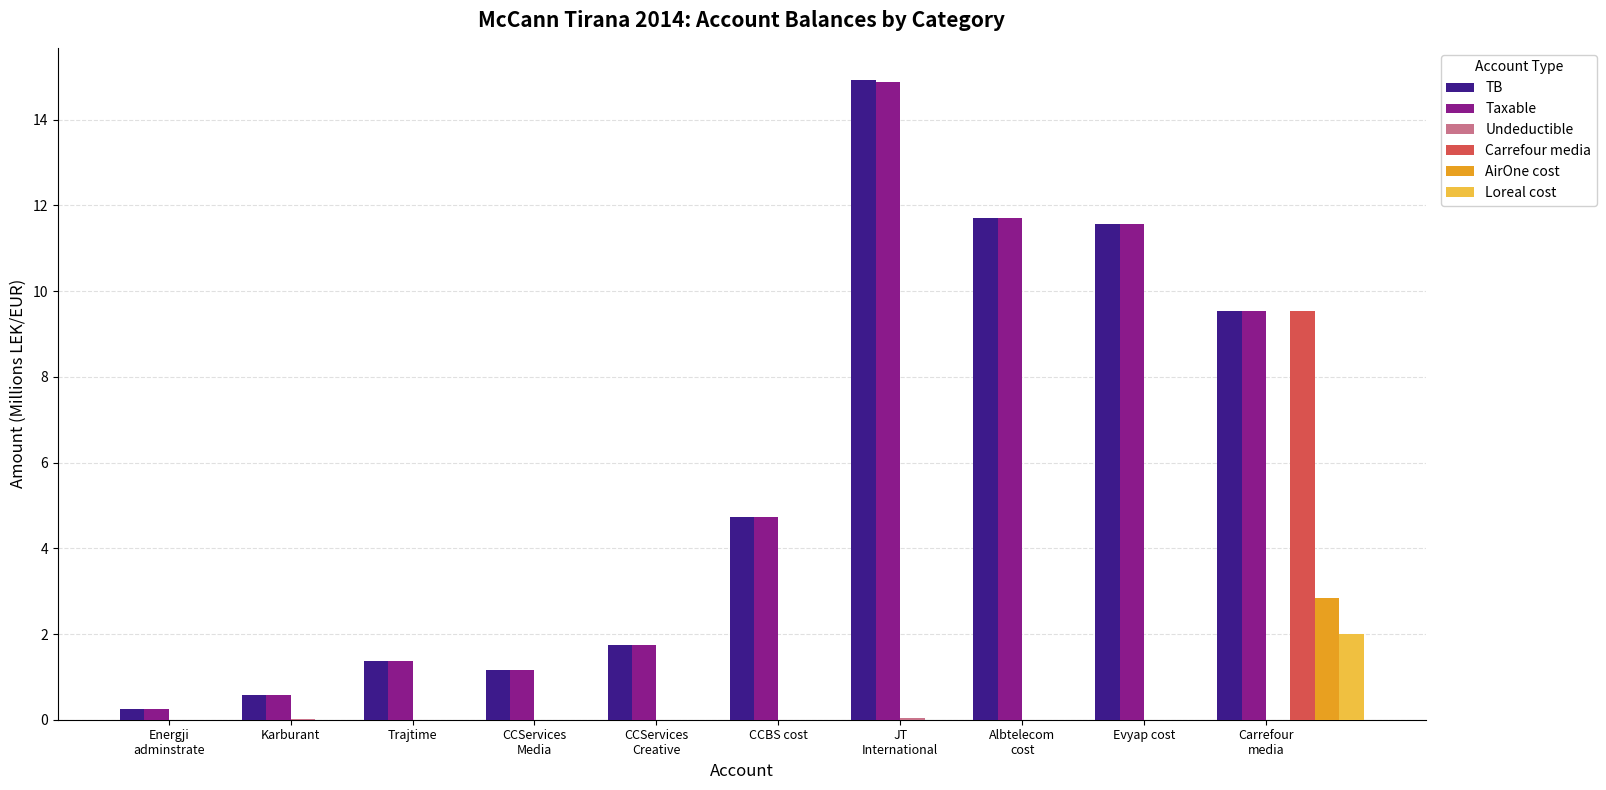

What position from the right is Evyap cost?

2